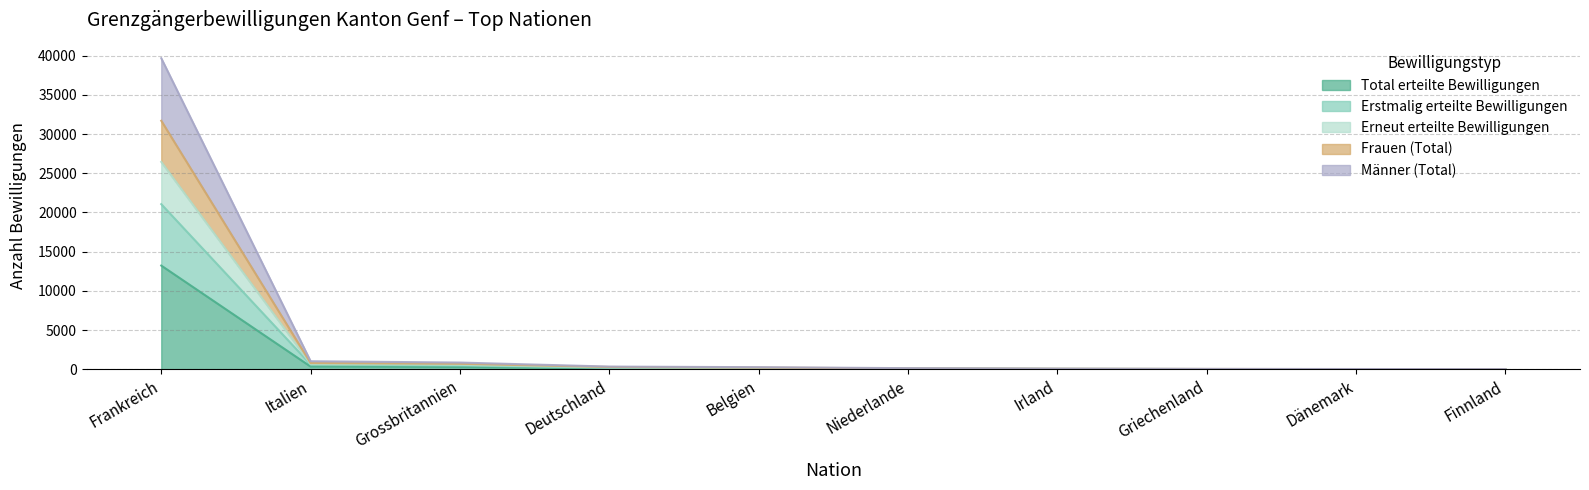

Does the chart have visible grid lines?

Yes